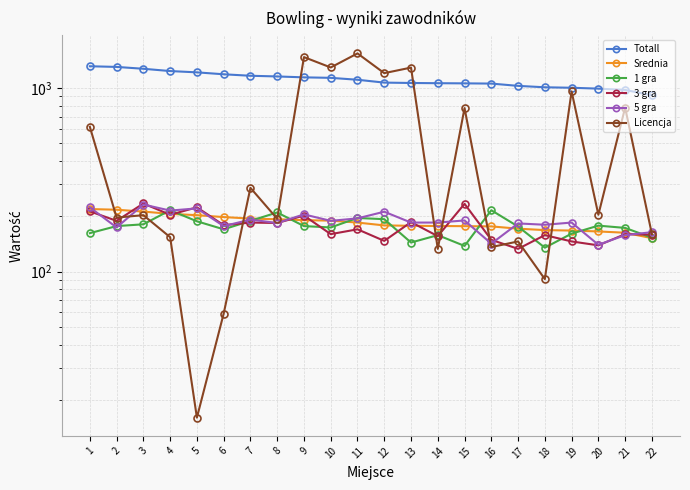

True or false: 1 gra has more than 2 points higher than both neighbors.

True